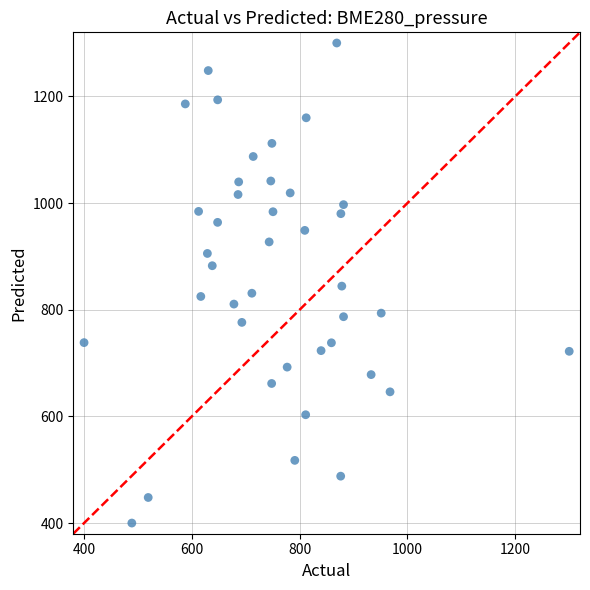

What is the range of X values (max minus min)?

900.0